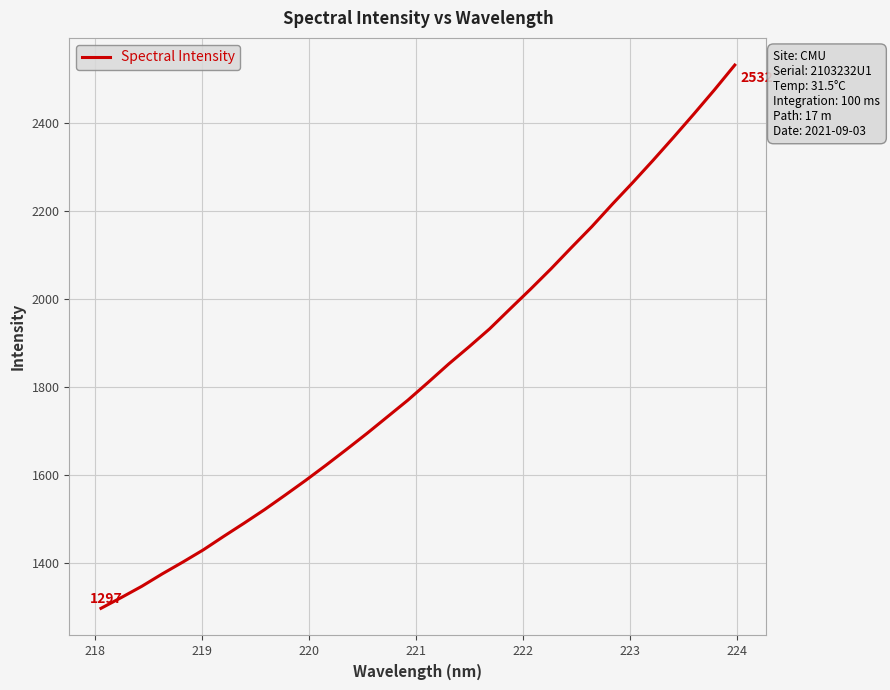

What is the minimum value shown in the chart?

1296.9